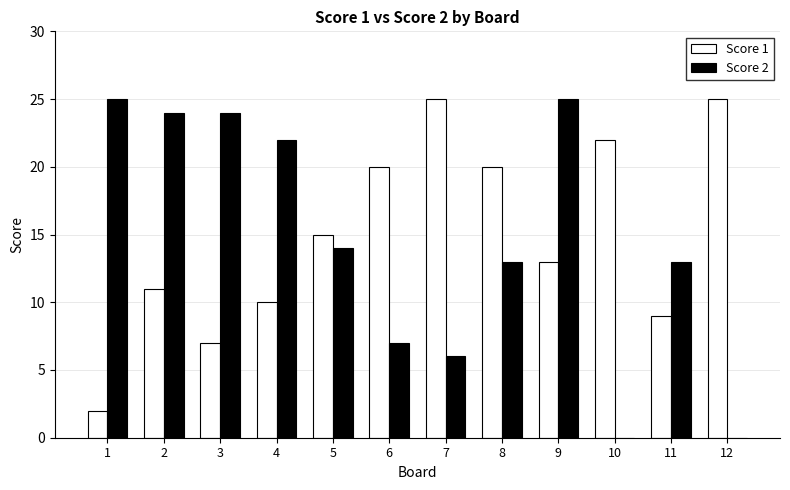

The value of Score 1 at 10 is 22. True or false?

True